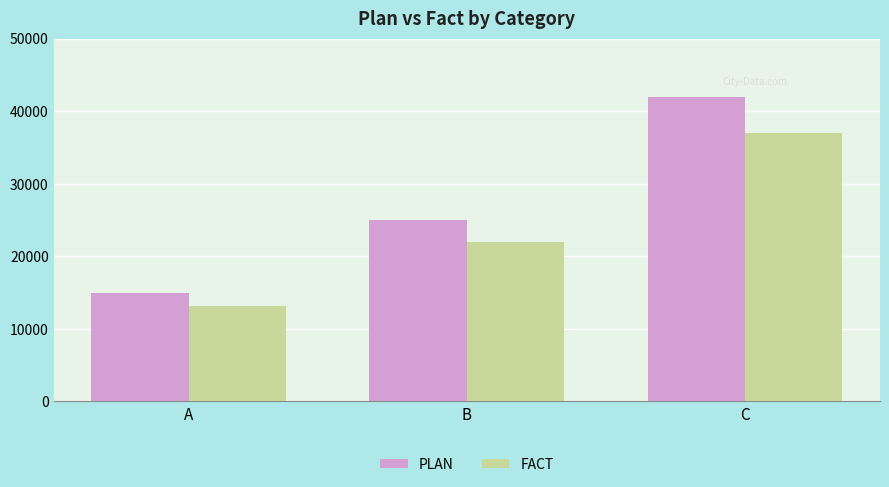

List the series in order of their peak value, highest first.

PLAN, FACT